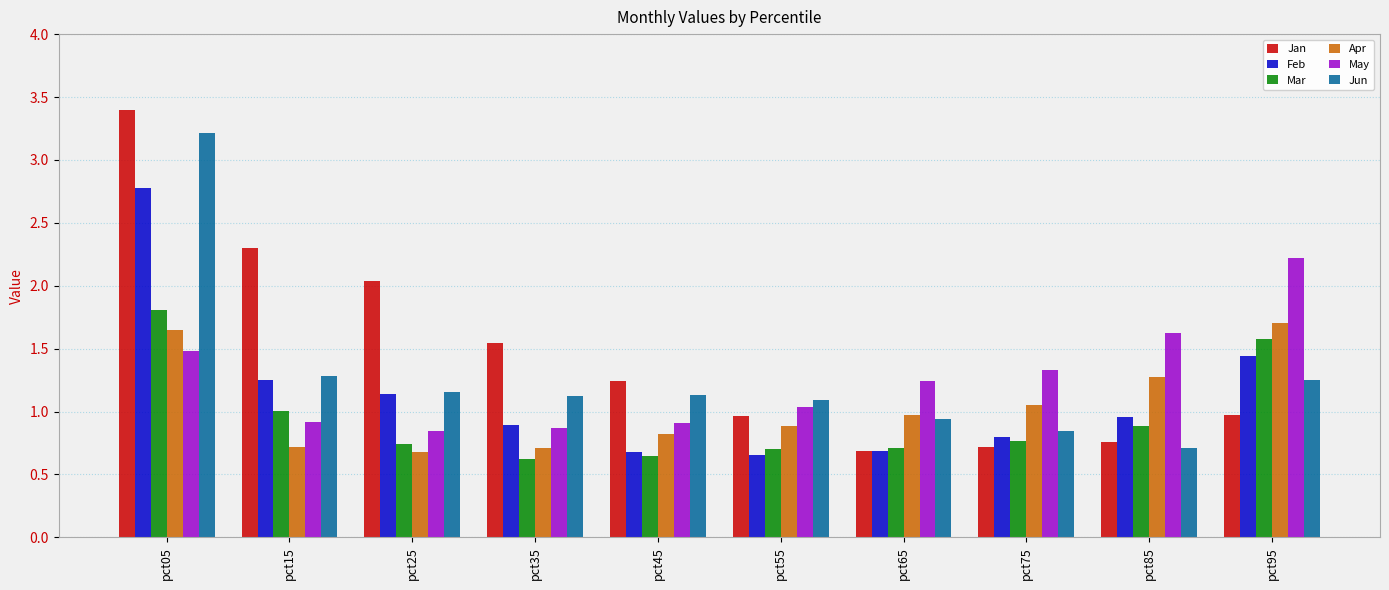

What value does the Mar series have at pct05?

1.8